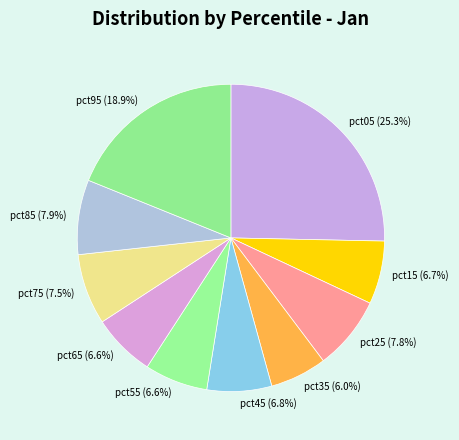

Which category has the smallest portion of the pie?

pct35